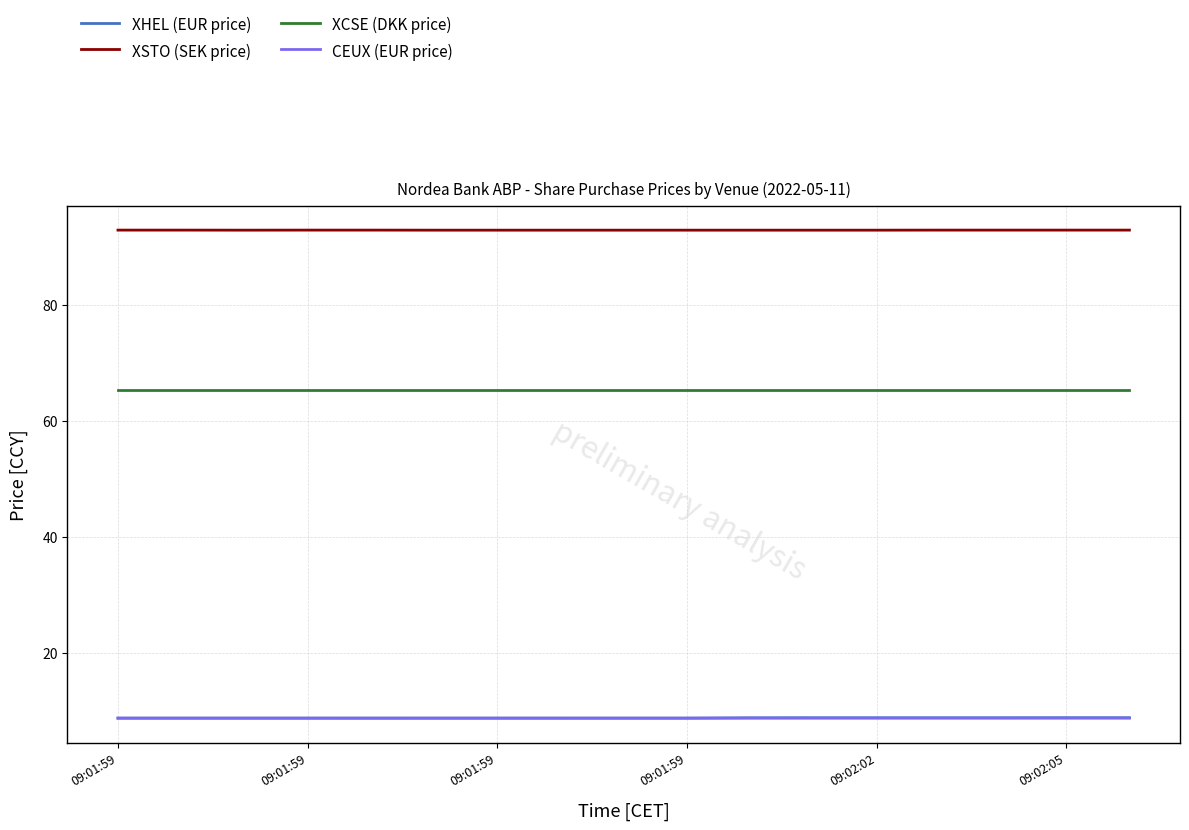

True or false: XHEL (EUR price) and XSTO (SEK price) intersect in this chart.

False